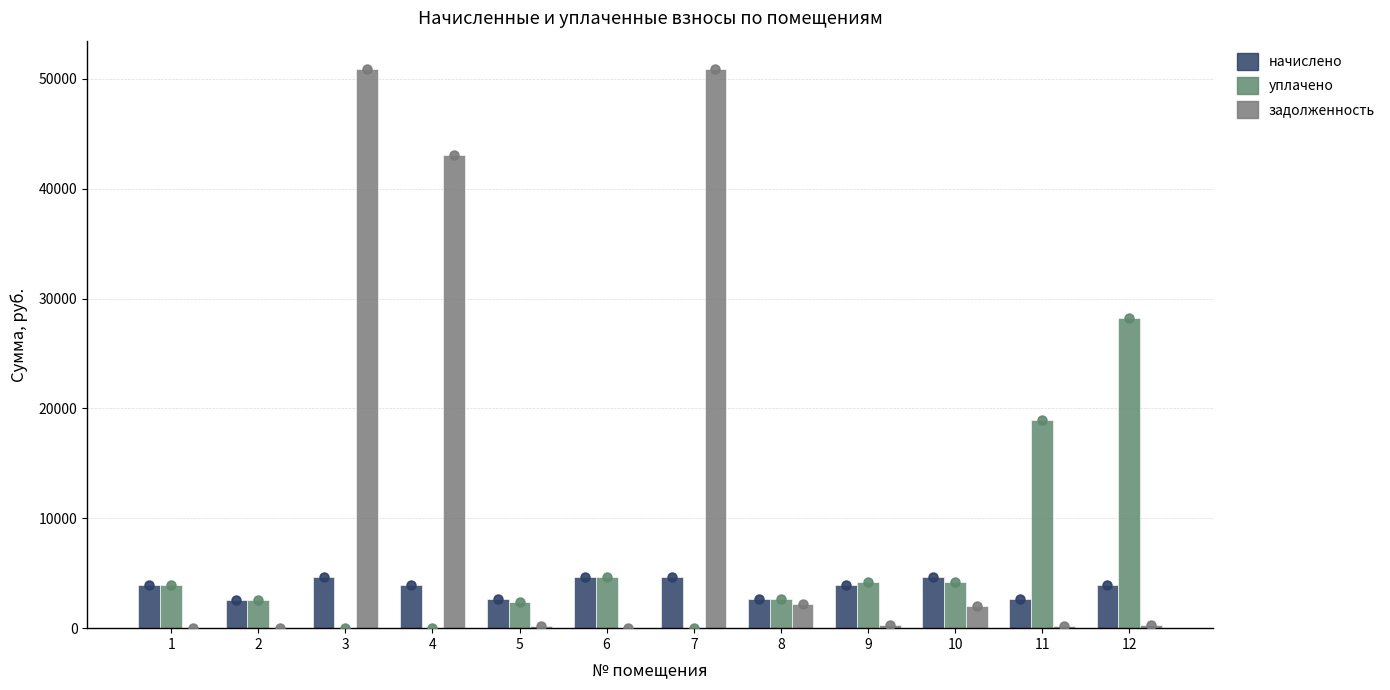

What are all the series names shown in the legend?

начислено, уплачено, задолженность